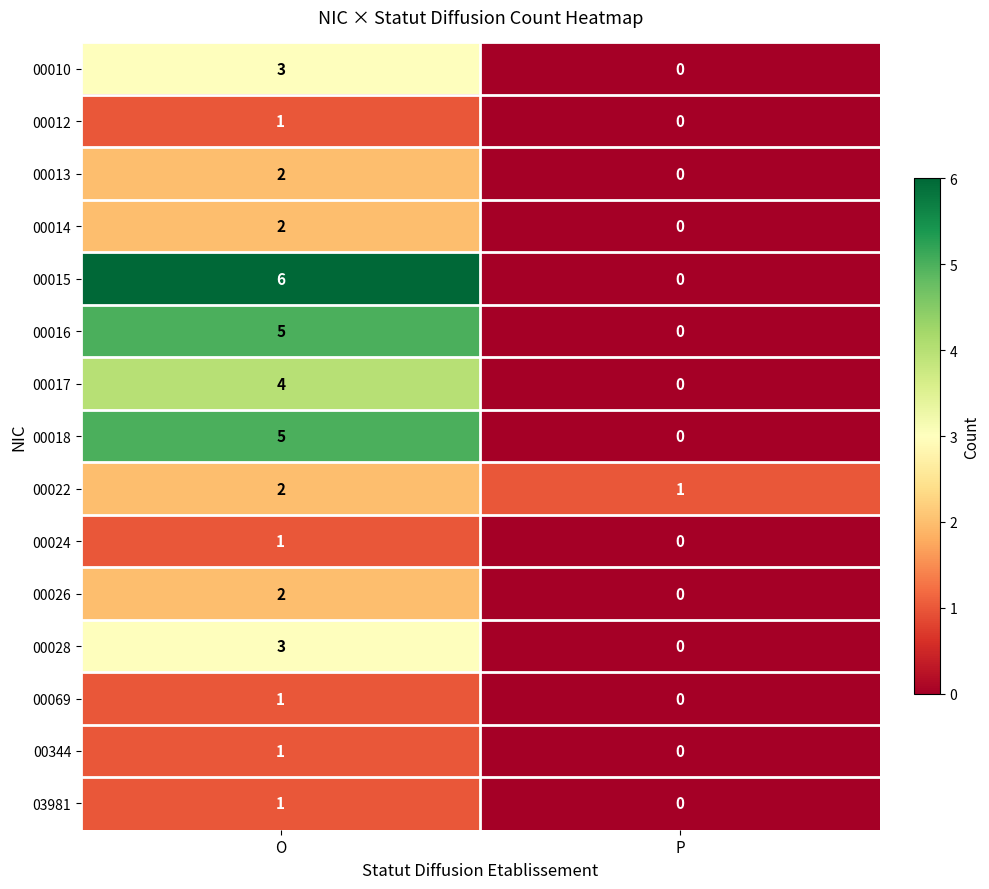

Which series has the largest range (max minus min)?

00015